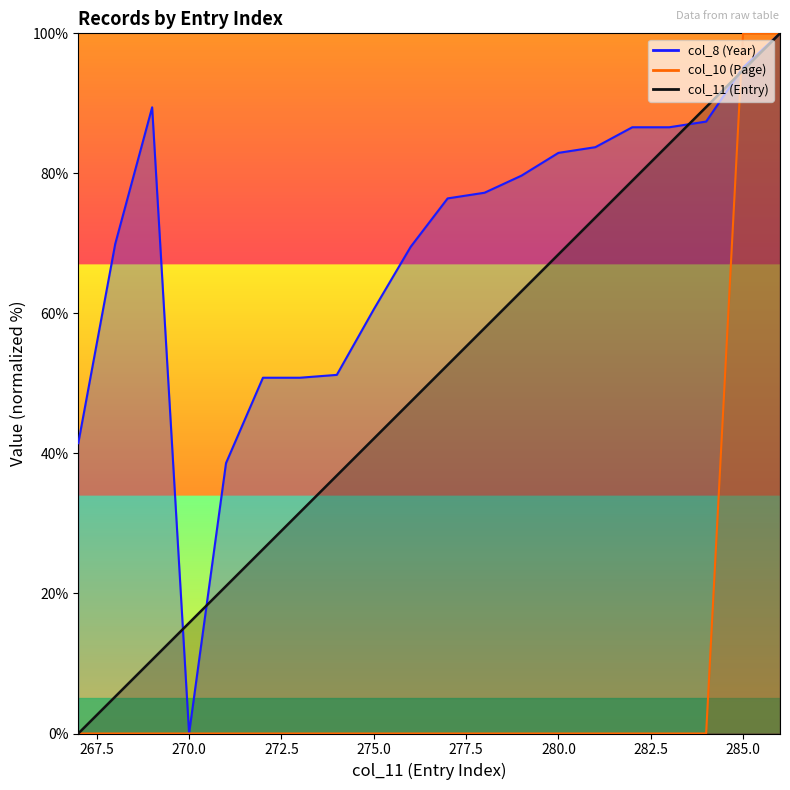

Between which two adjacent categories do col_11 and col_8 first intersect?

269 and 270